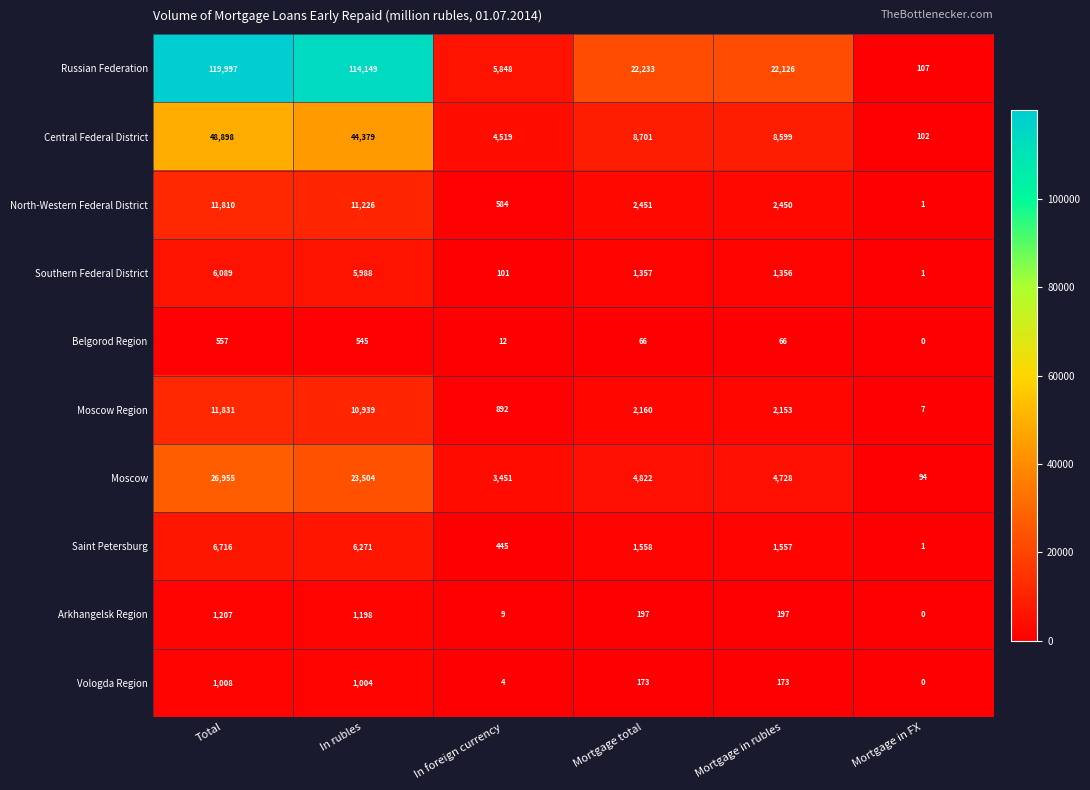

What is the difference between the highest and lowest values at Total?

119440